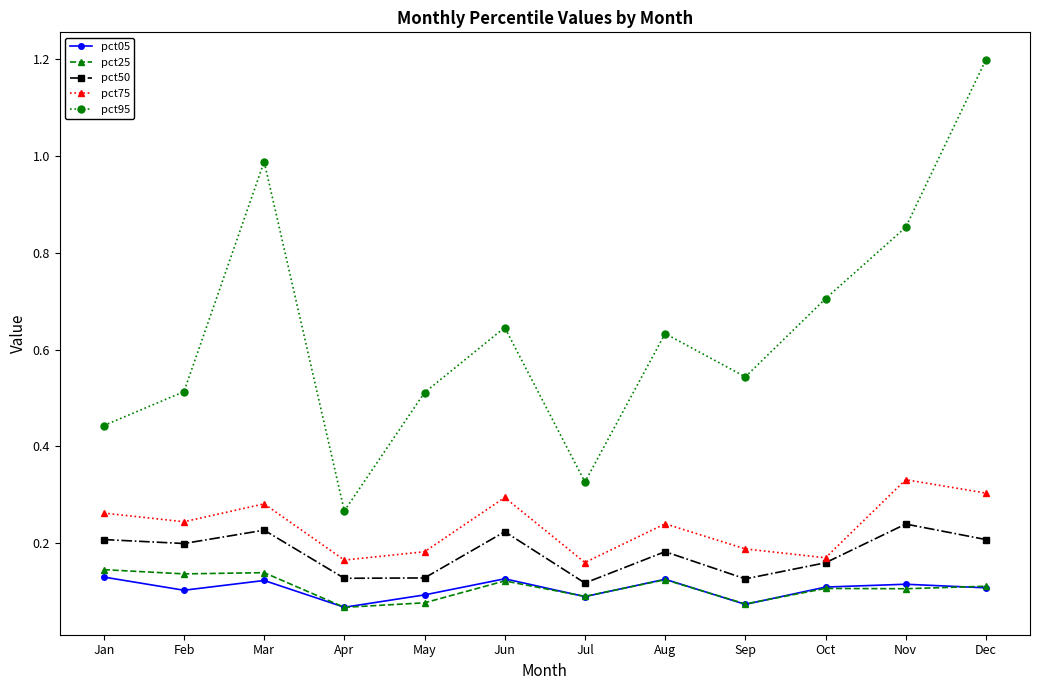

True or false: pct95 has a value of 1.0 at Oct.

False